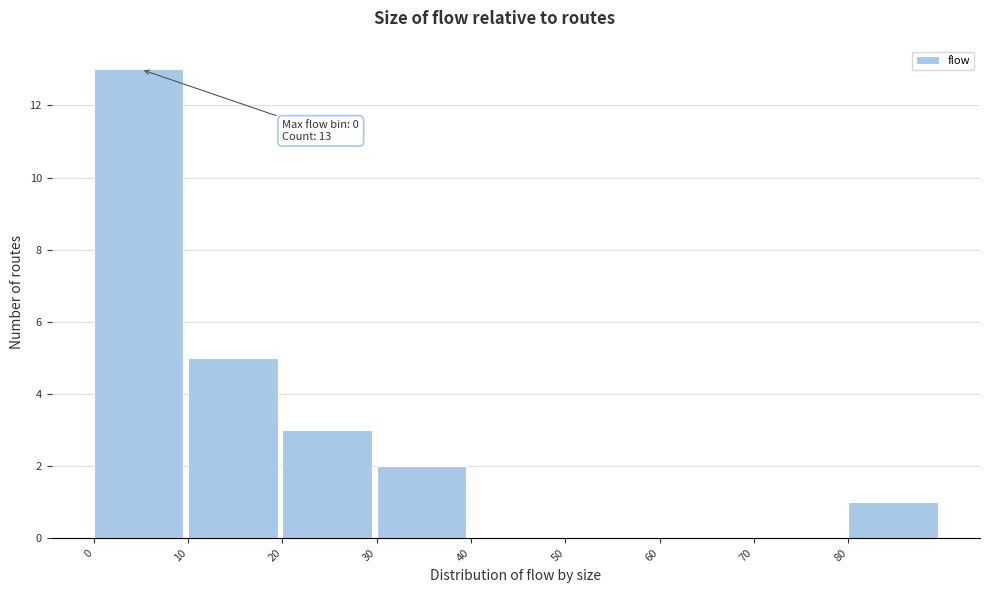

Which range on the x-axis has the tallest bar?

0 to 10